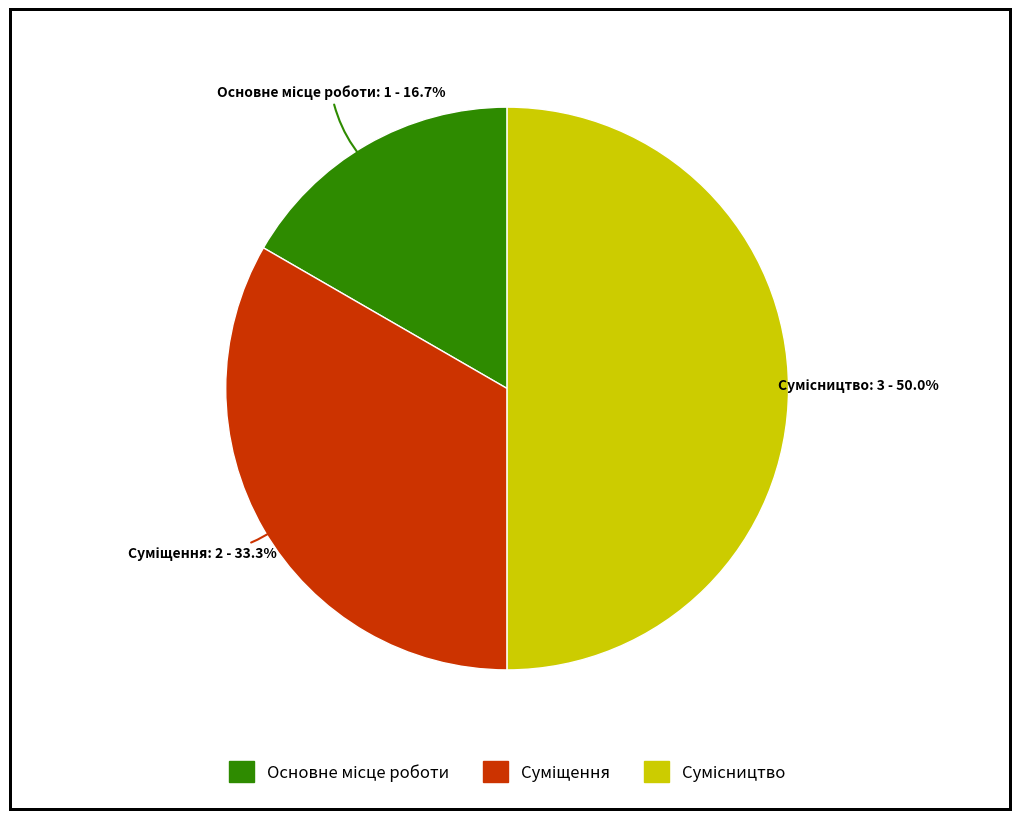

Count the number of slices in the pie.

3